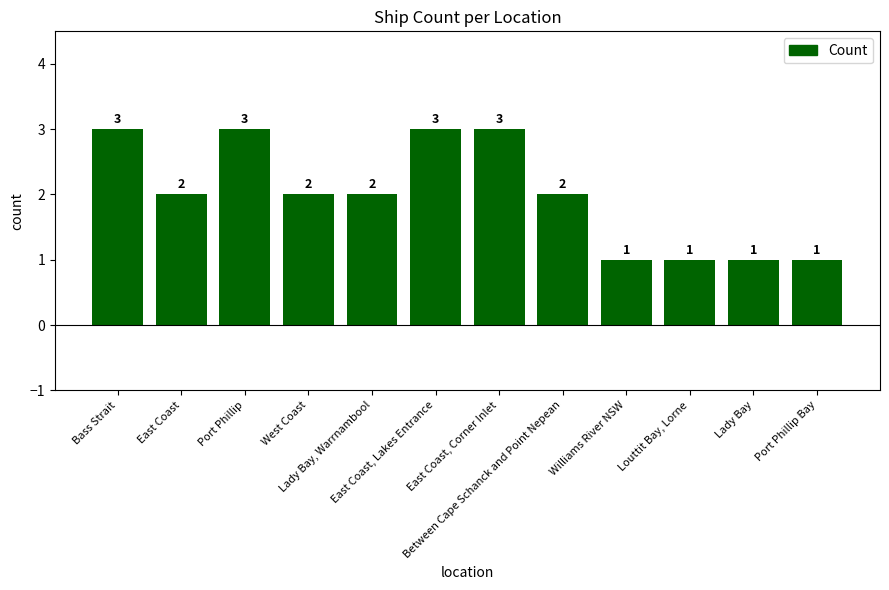

Approximately how many times larger is the value at Williams River NSW compared to Between Cape Schanck and Point Nepean?

0.5